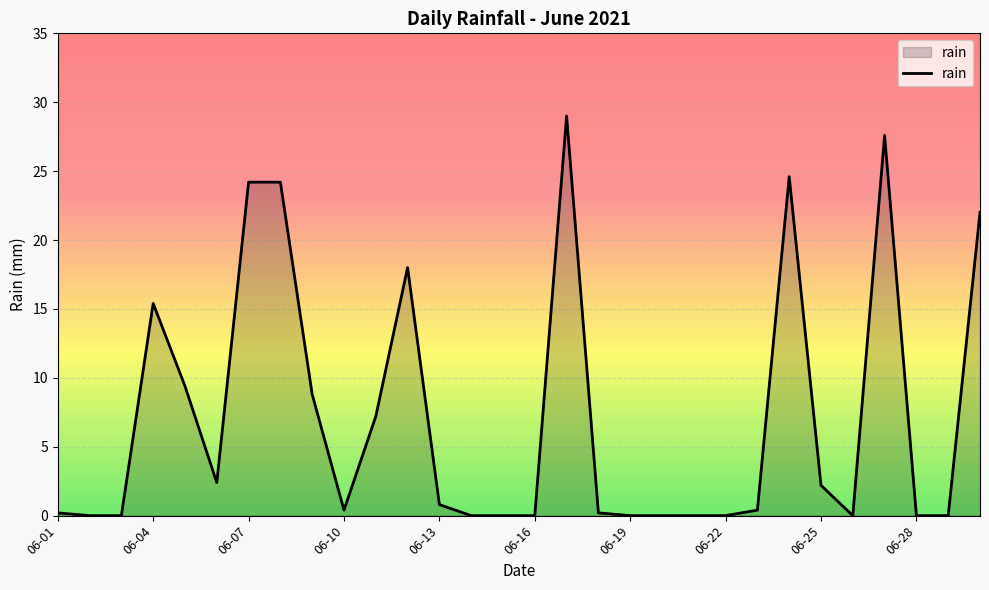

What is the difference between the maximum and minimum values?

29.0